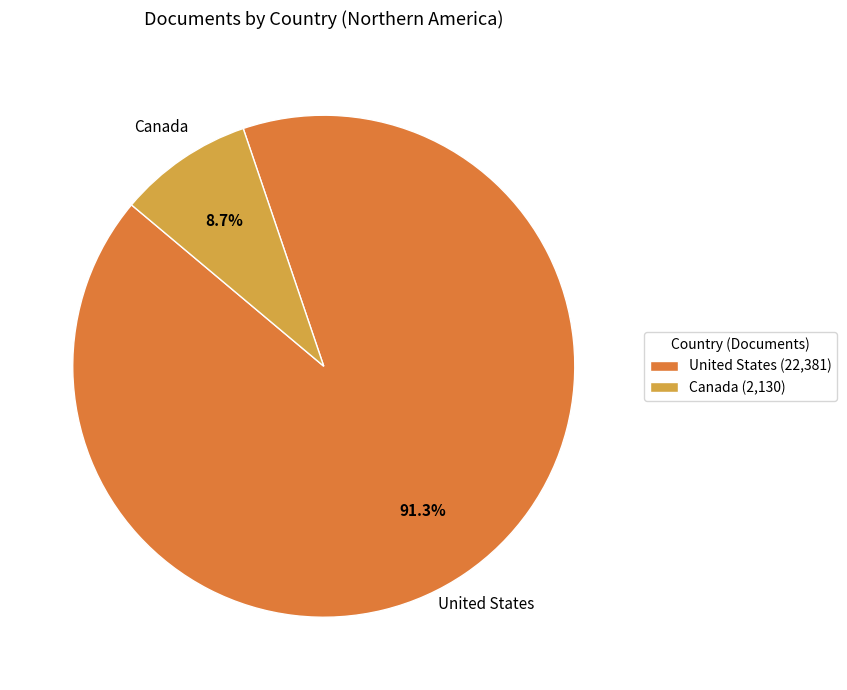

Which has a higher value, Canada or United States?

United States